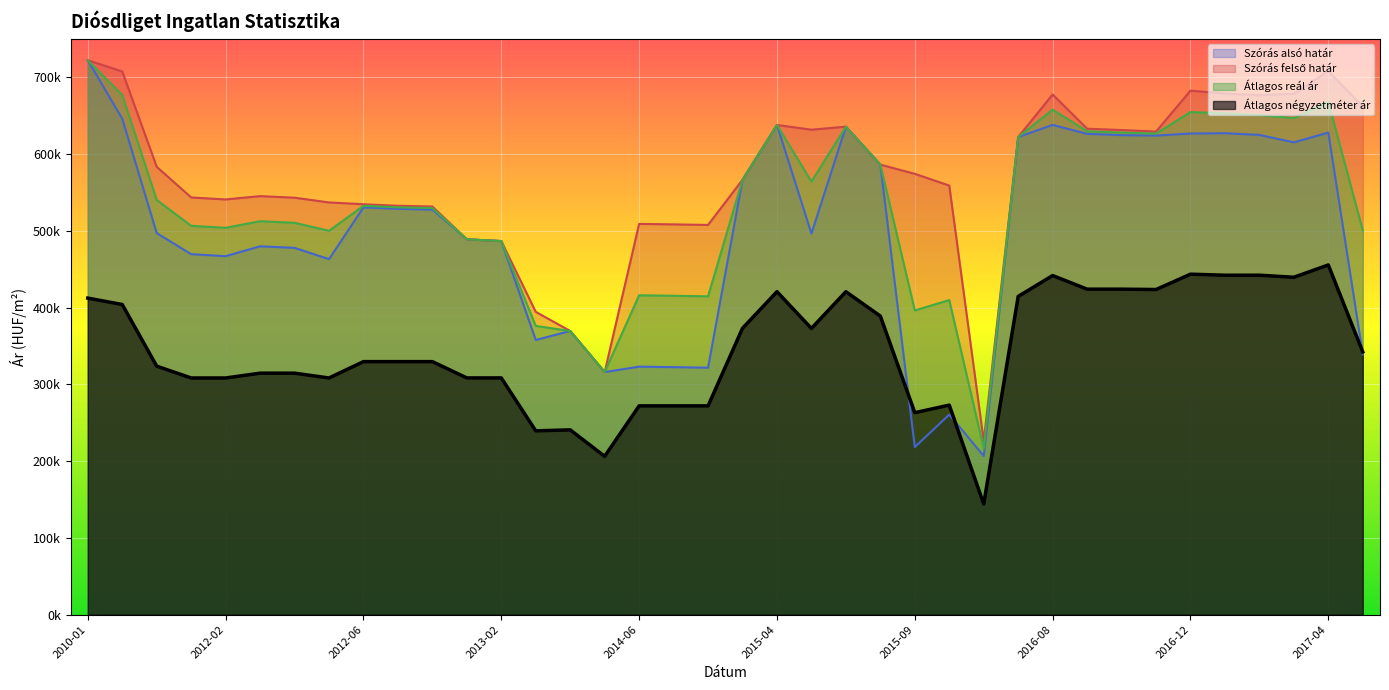

At 2014-06, list the series in order from largest to smallest.

Szórás felső határ, Átlagos reál ár, Szórás alsó határ, Átlagos négyzetméter ár